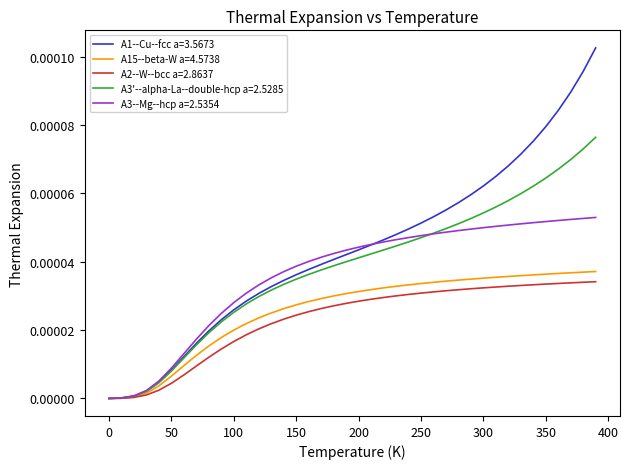

Which series has the largest total across all categories?

A1--Cu--fcc a=3.5673